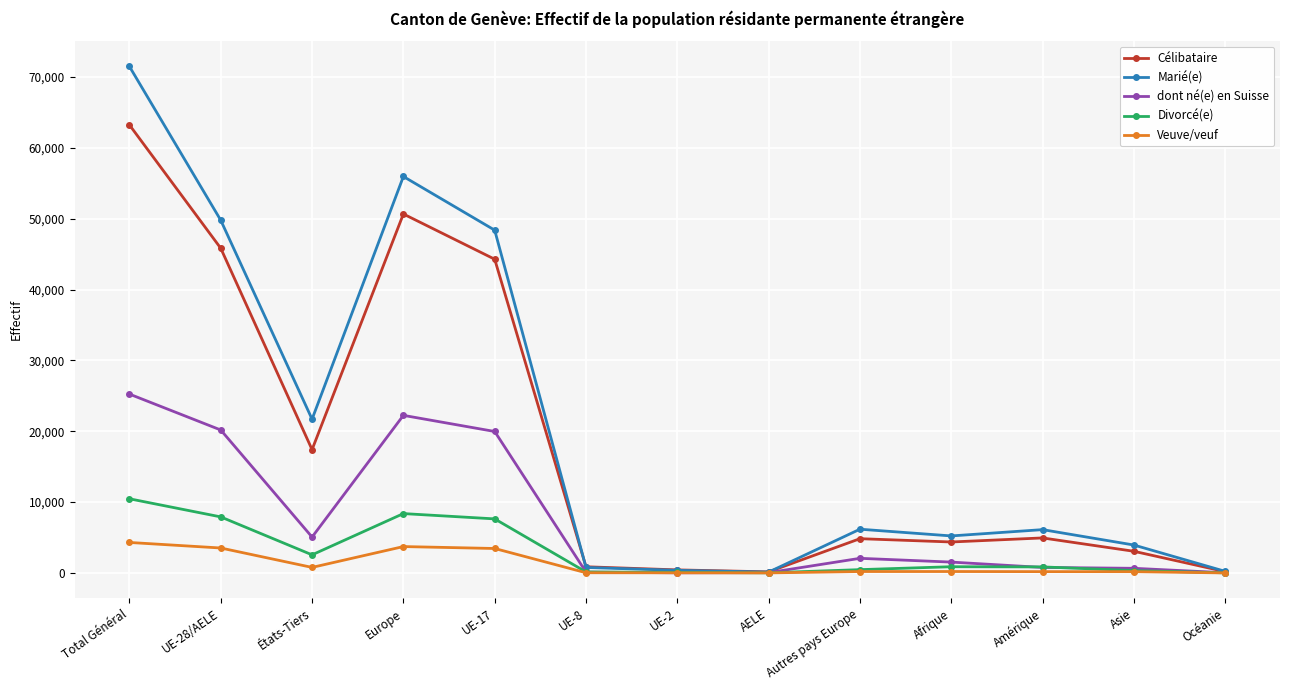

What value does the Veuve/veuf series have at Amérique?

188